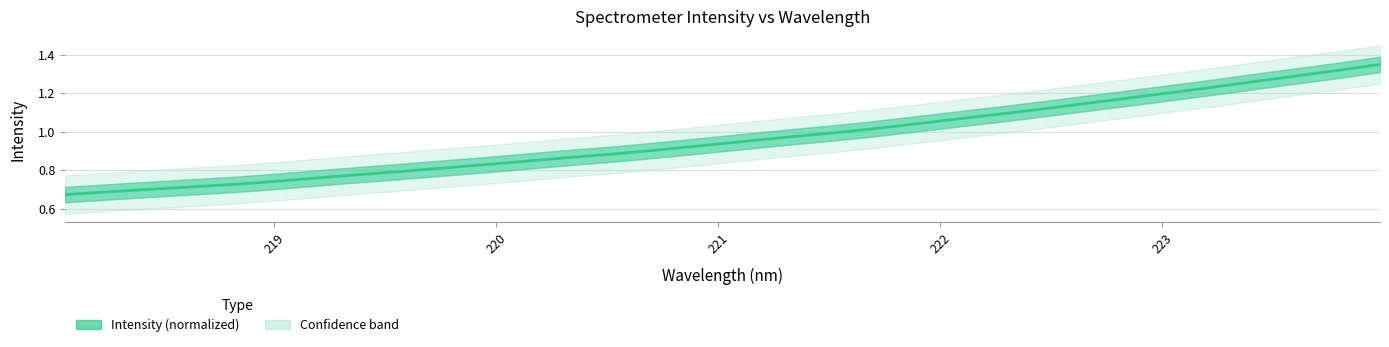

How many lines are shown in the chart?

1